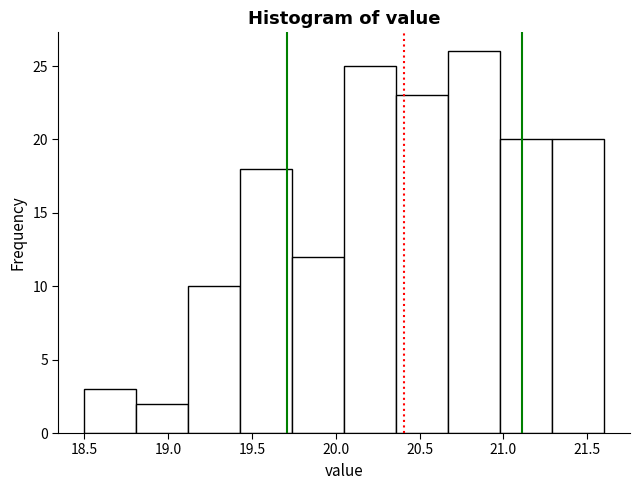

Reading left to right, list every bar in this chart as the range it spans on the x-axis followed by its height. Neither the bar edges nor the heights are printed on the chart, so give them approximately, as read against the axes.

18.50 to 18.81: 3
18.81 to 19.12: 2
19.12 to 19.43: 10
19.43 to 19.74: 18
19.74 to 20.05: 12
20.05 to 20.36: 25
20.36 to 20.67: 23
20.67 to 20.98: 26
20.98 to 21.29: 20
21.29 to 21.60: 20